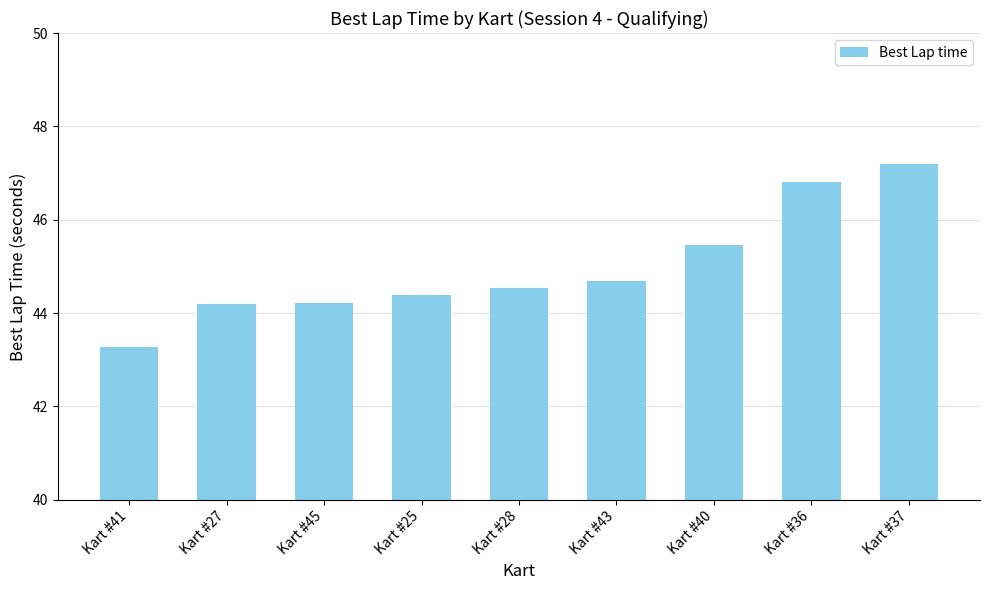

True or false: the data shows 78.3 at Kart #43.

False